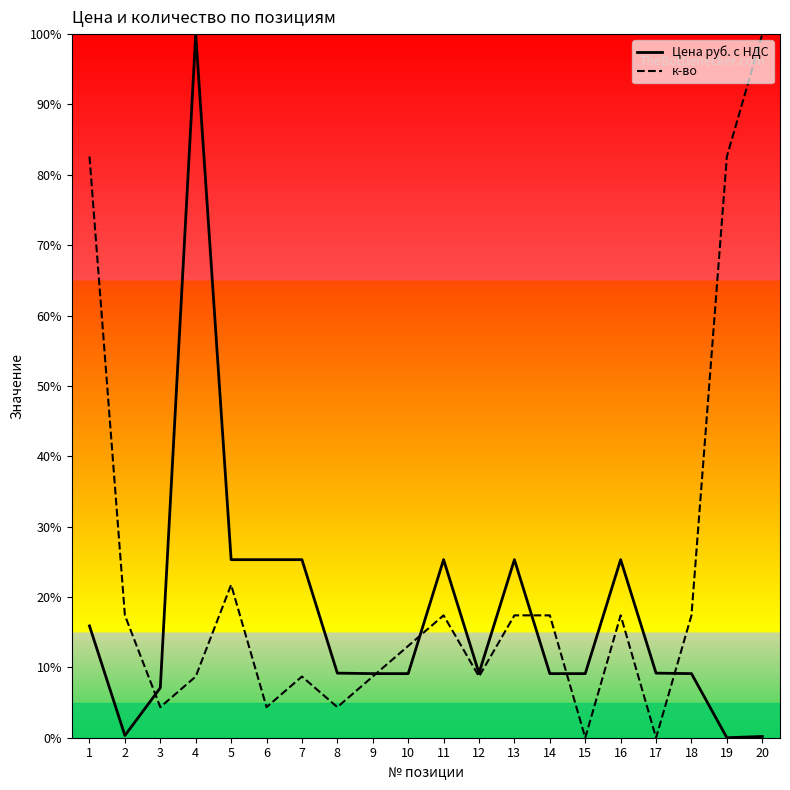

Read the Цена руб. с НДС value at 20.

0.2